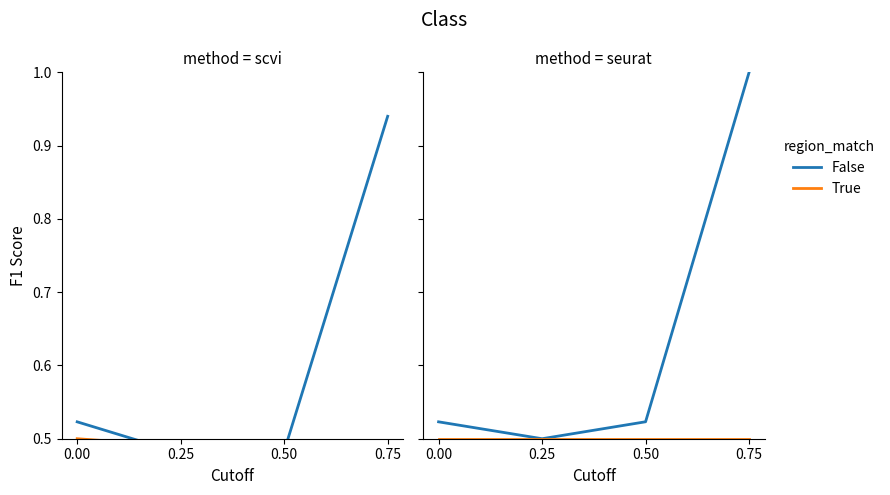

What is the value of the False point at the 1st from the left?

0.5